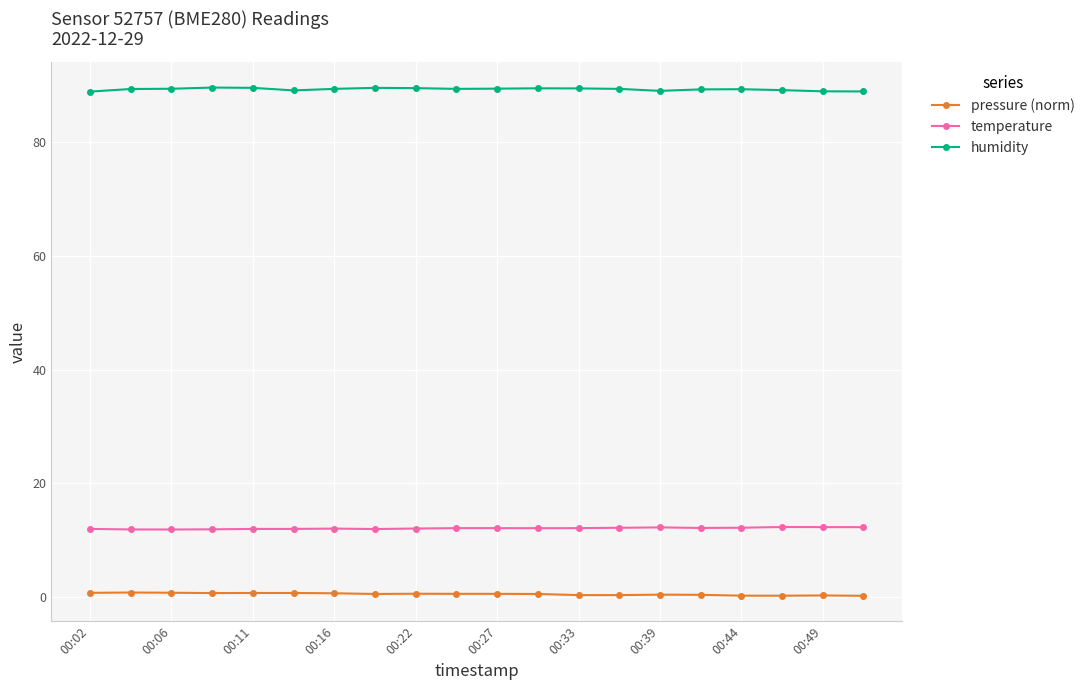

Which series has the largest total across all categories?

humidity